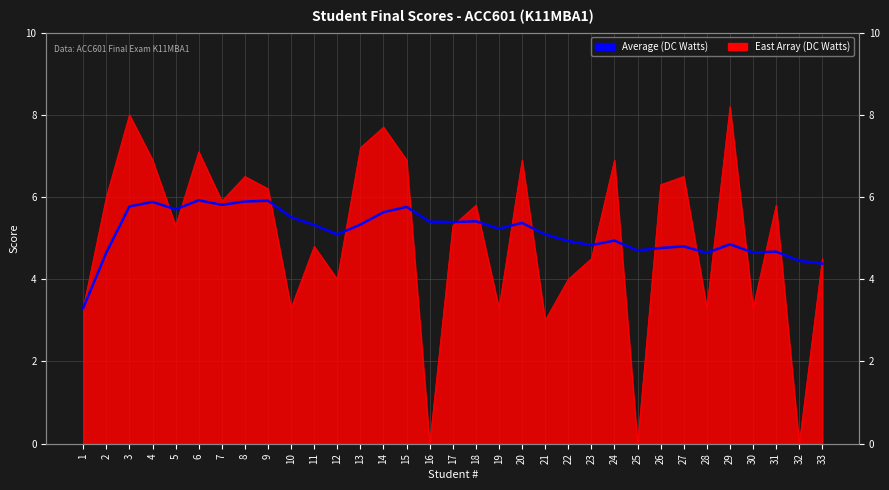

How many interior local peaks (higher than both neighbors) does the data have?

10